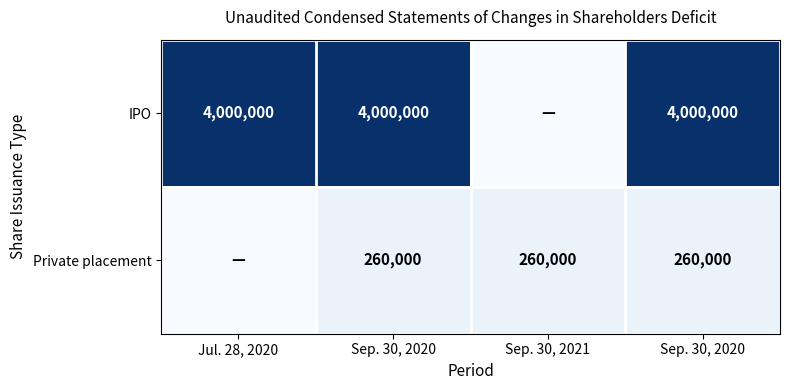

How many positive values does the Private placement series have?

3